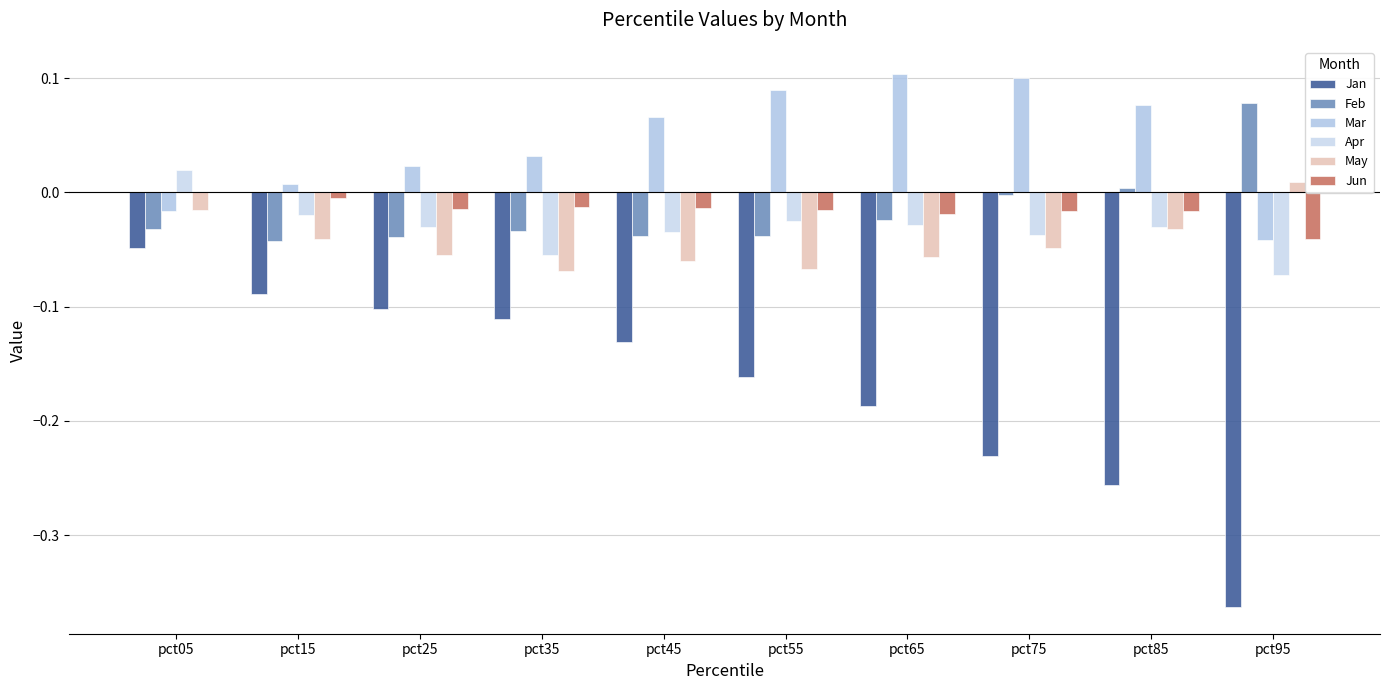

What value does the Jan series have at pct15?

-0.1